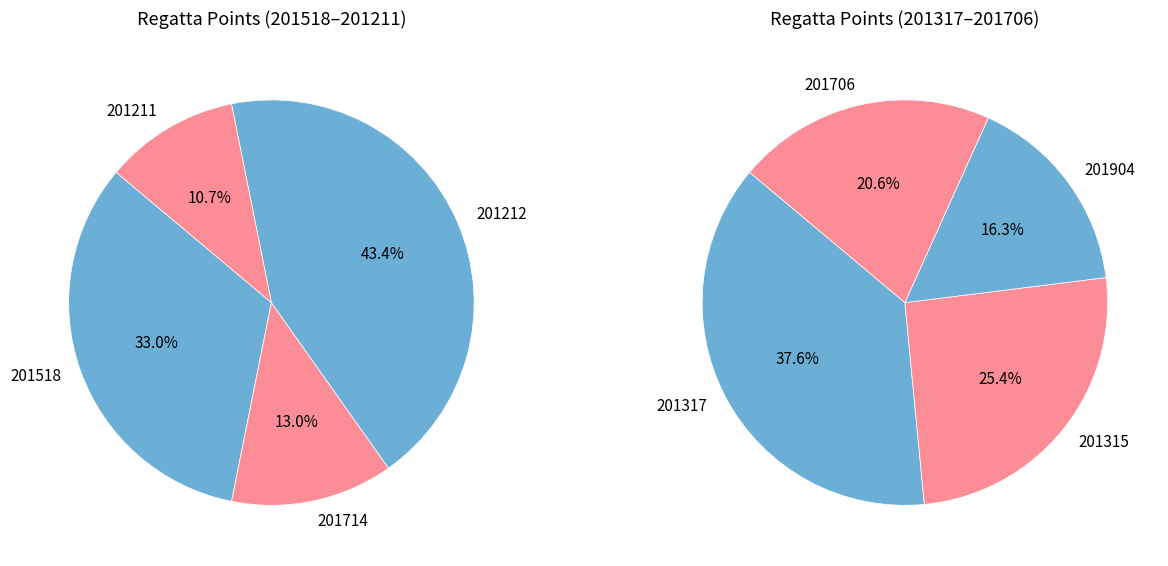

Does 201212 represent more than half of the total?

No